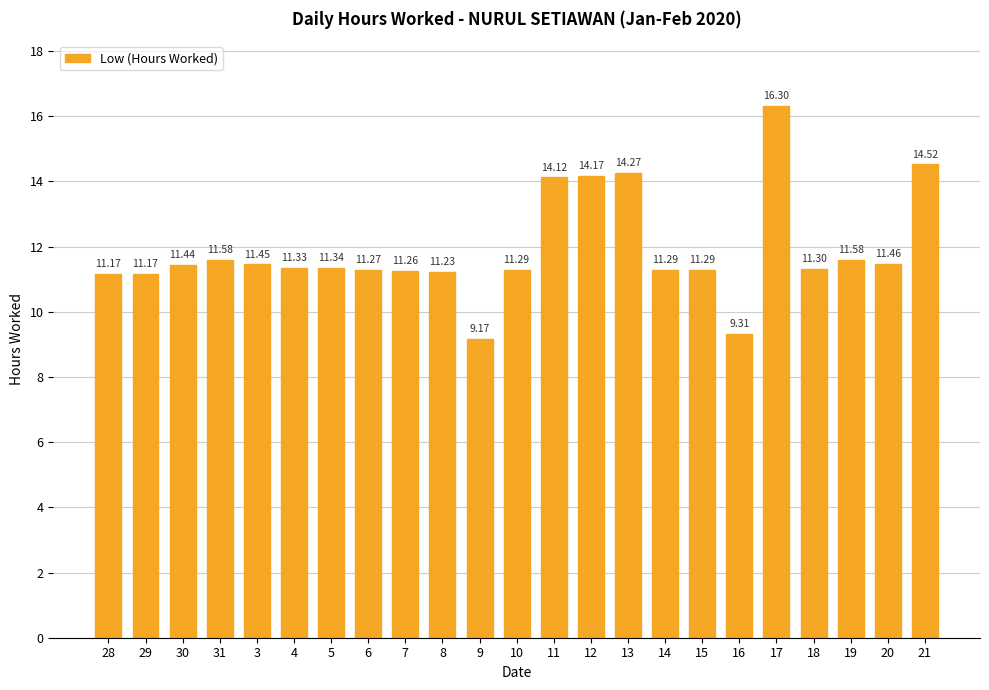

Which category has the lowest value across all series?

9